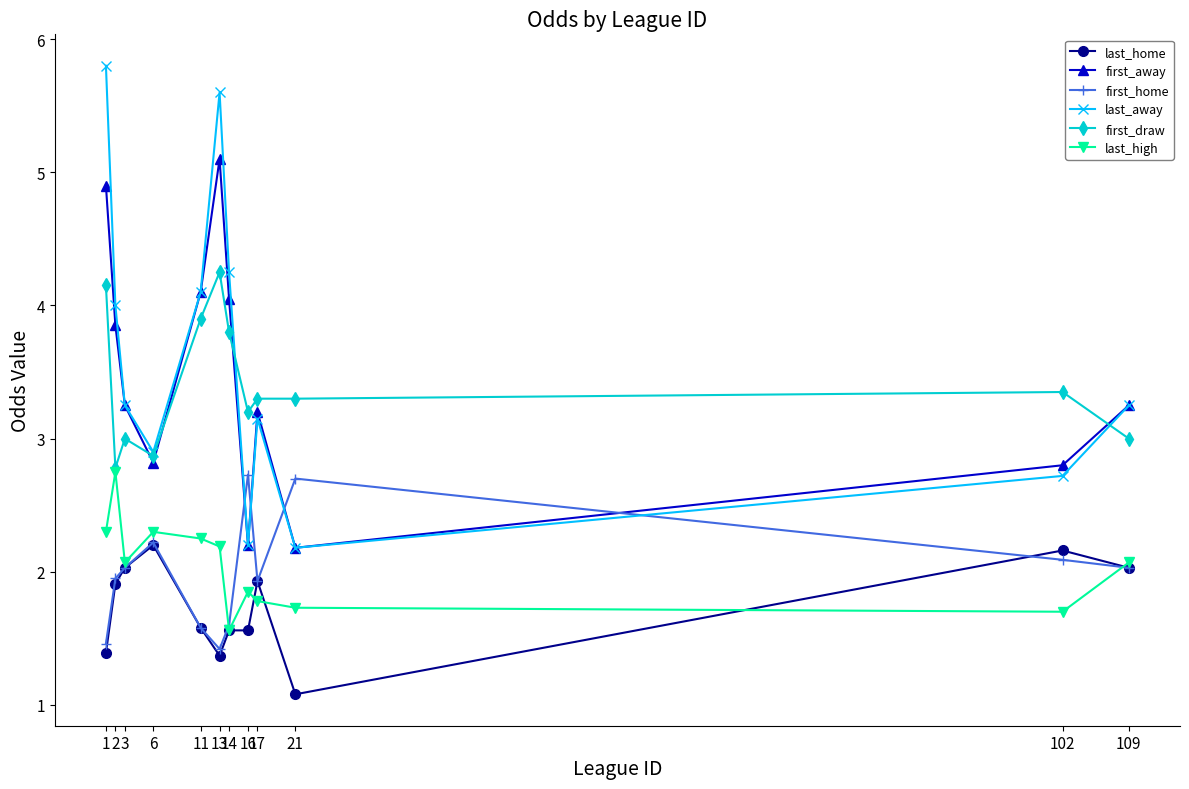

Count the number of categories in the chart.

12